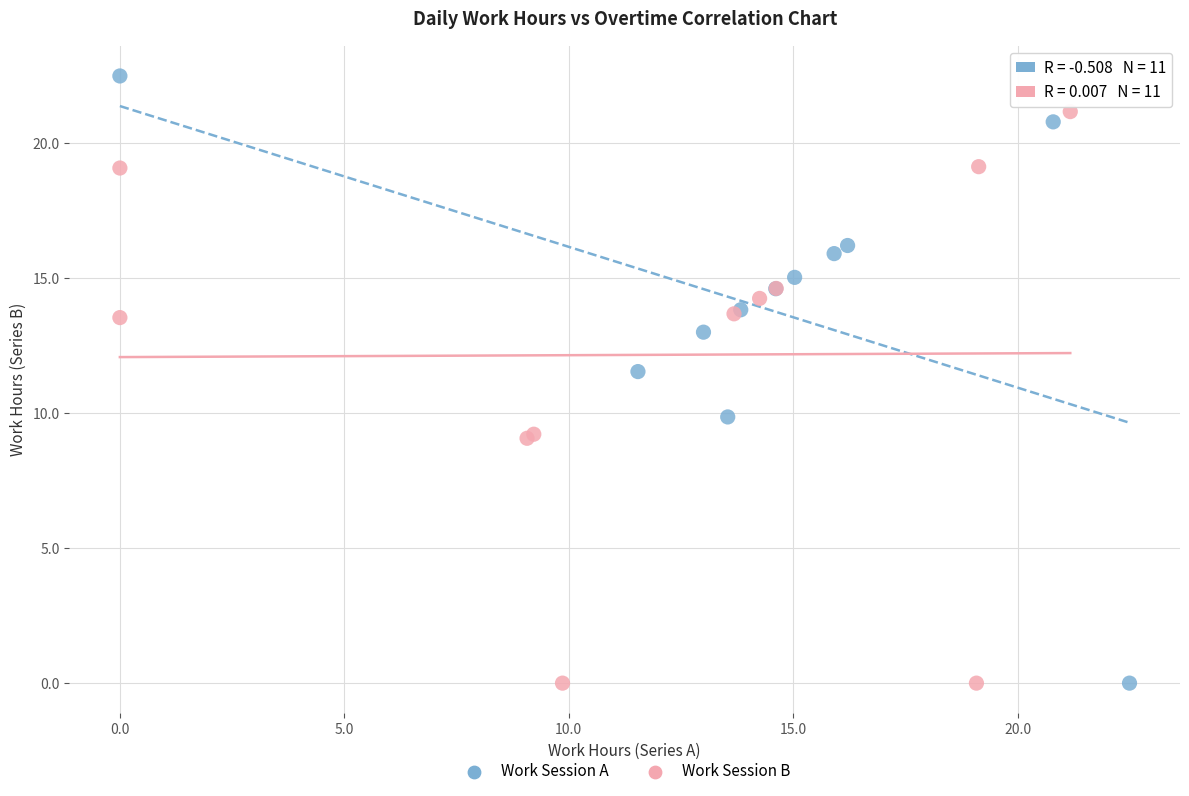

Which series reaches the maximum Y coordinate?

Work Session A